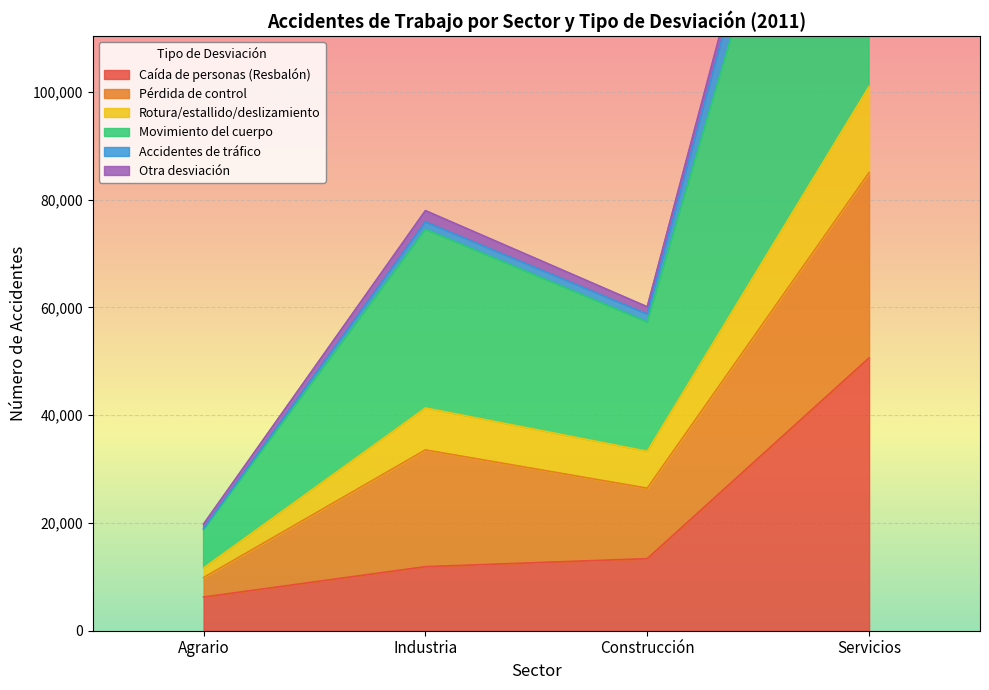

At which label does Otra desviación first exceed 74471?

Servicios